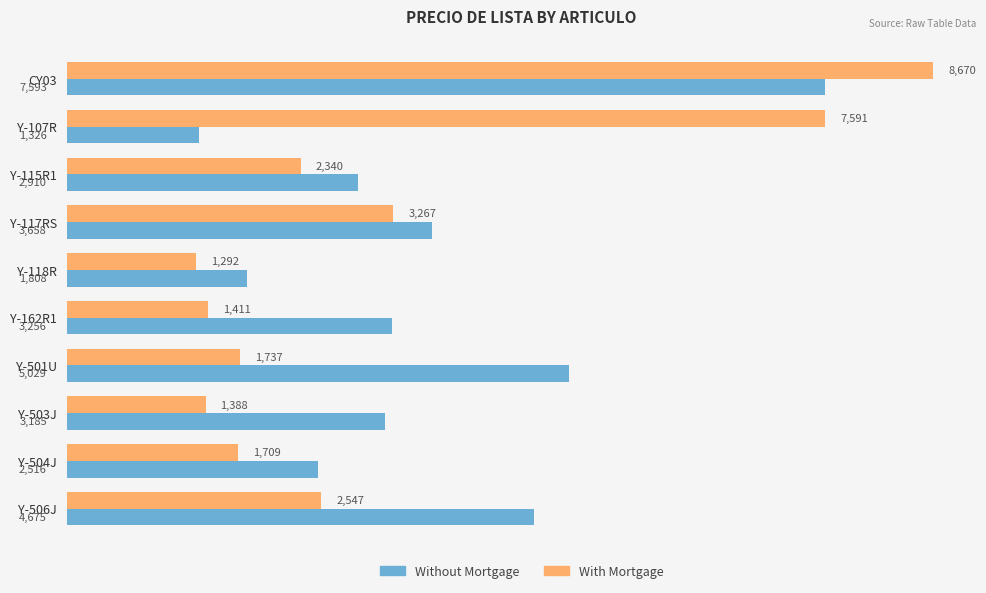

Count the number of data series in this chart.

2